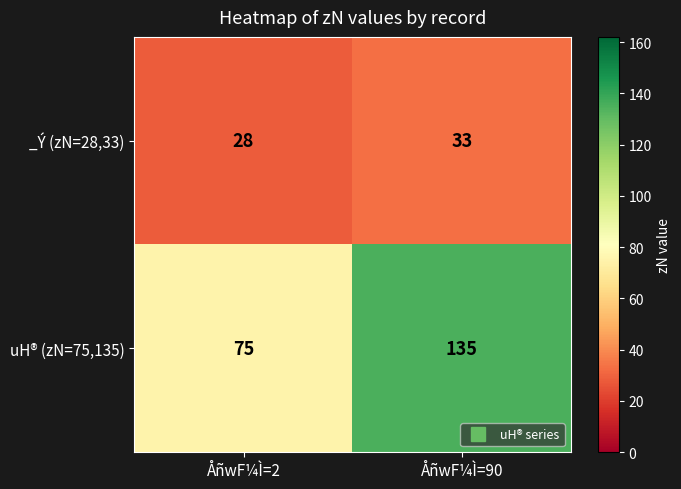

The value of _Ý (zN=28,33) at ÅñwF¼Ì=90 is 33. True or false?

True